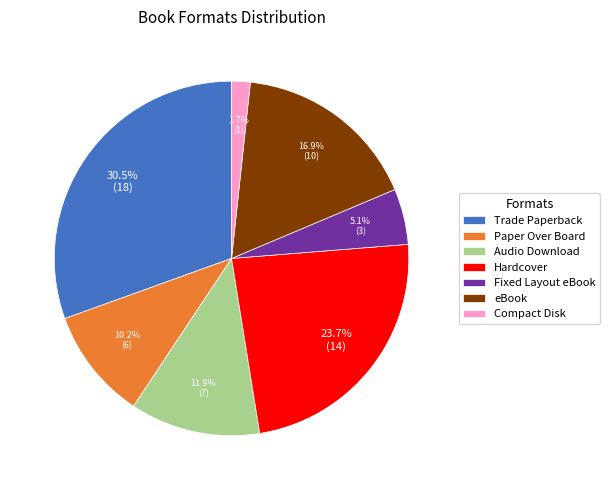

To the nearest percent, what portion does Paper Over Board represent?

10%